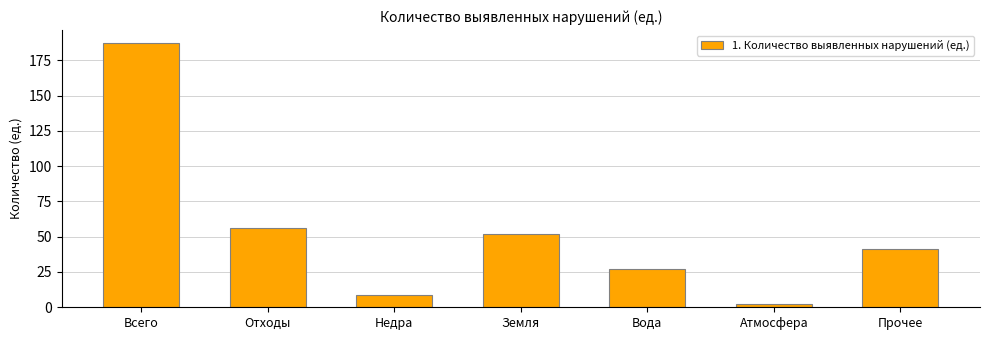

Are the bars grouped side by side (vs. stacked)?

No